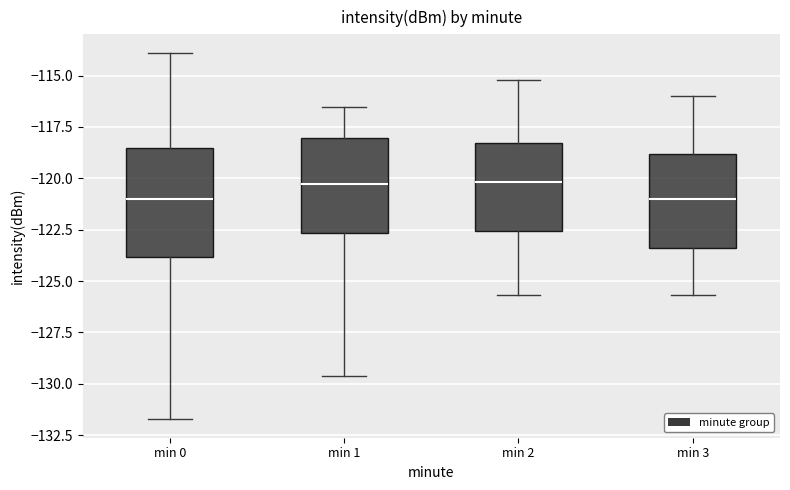

Which box is the tallest, from its lower edge to its upper edge?

min 0